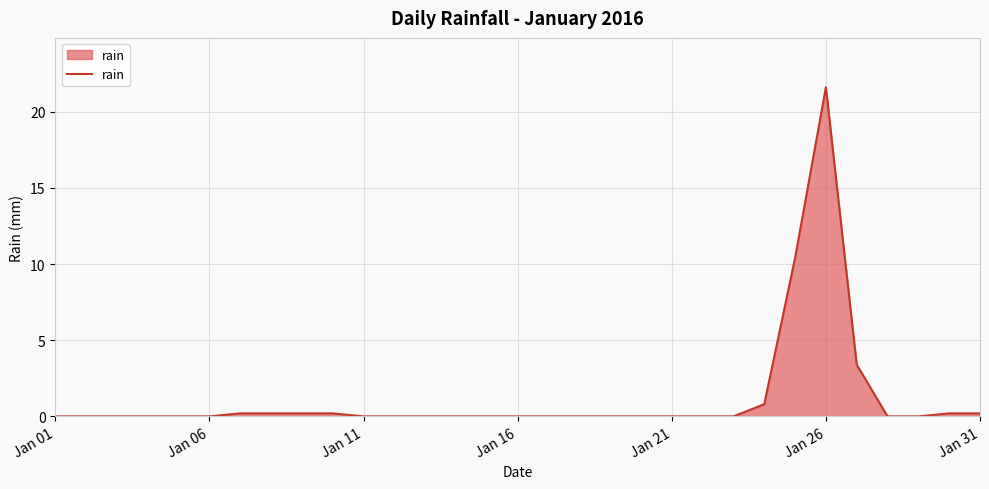

How many lines are shown in the chart?

1